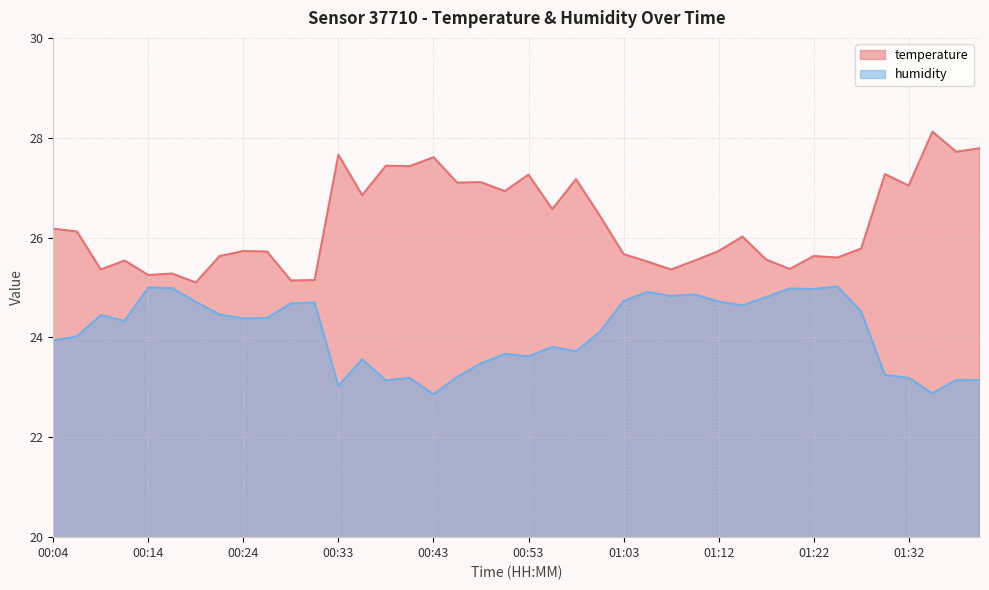

Which category has the highest value in the temperature series?

01:34